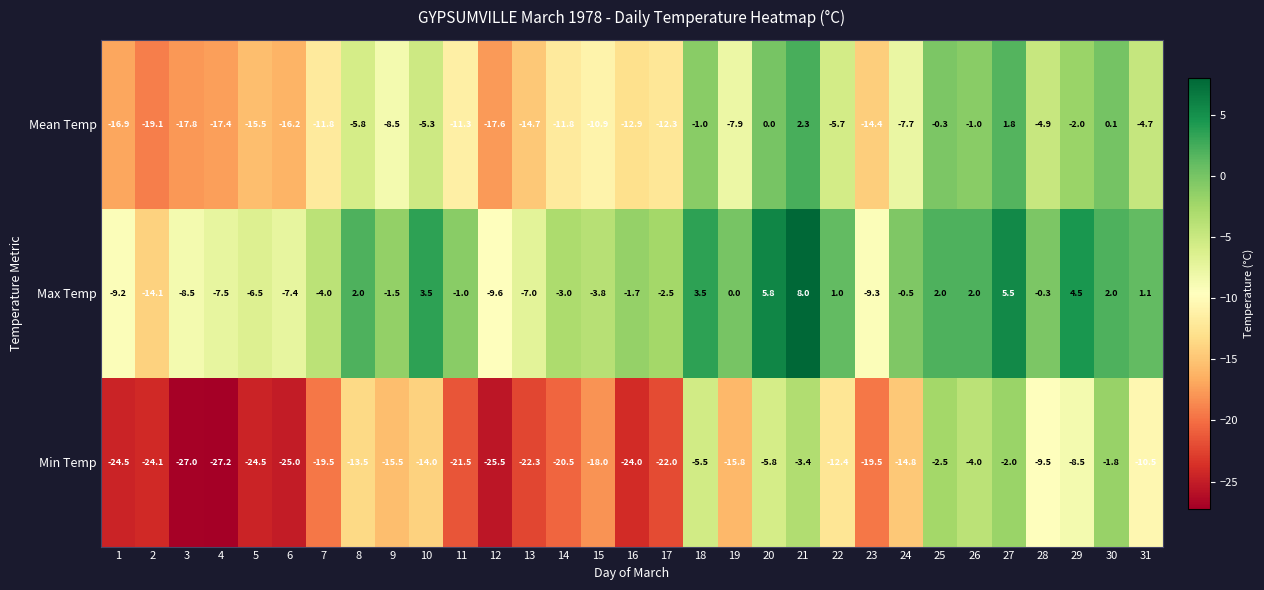

How many negative values does the Max Temp series have?

18